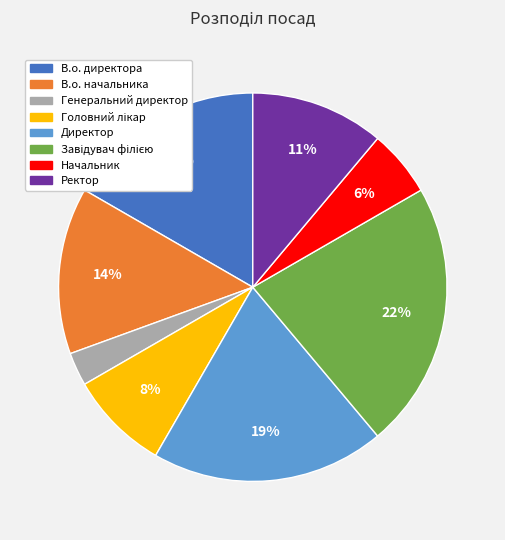

To the nearest percent, what is the difference between the Начальник and В.о. начальника slice percentages?

8%